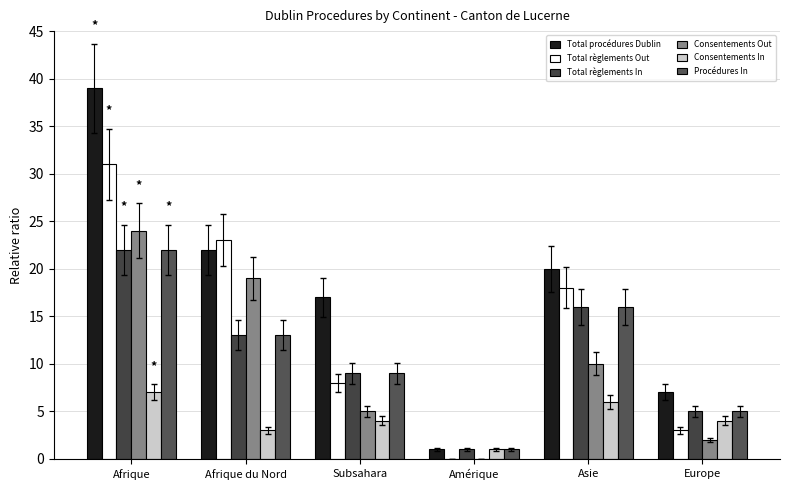

Count the number of categories in the chart.

6